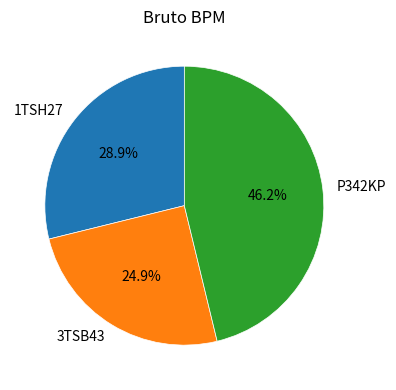

Combined, do 3TSB43 and P342KP account for over 50%?

Yes